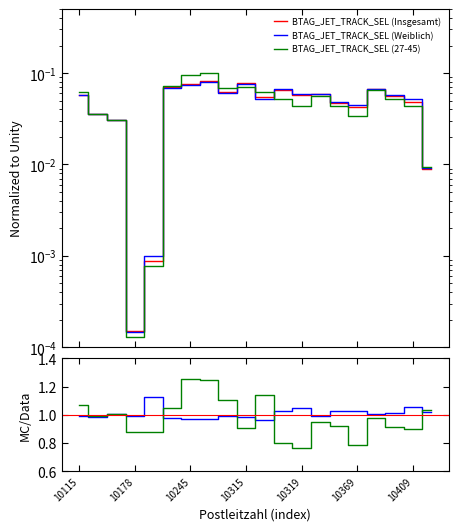

Reading right to left, transcribe all the data shown in this chart.

Insgesamt: 0.0	0.0	0.1	0.1	0.0	0.0	0.1	0.1	0.1	0.1	0.1	0.1	0.1	0.1	0.1	0.0	0.0	0.0	0.0	0.1
Weiblich: 0.0	0.1	0.1	0.1	0.0	0.0	0.1	0.1	0.1	0.1	0.1	0.1	0.1	0.1	0.1	0.0	0.0	0.0	0.0	0.1
27-45: 0.0	0.0	0.1	0.1	0.0	0.0	0.1	0.0	0.1	0.1	0.1	0.1	0.1	0.1	0.1	0.0	0.0	0.0	0.0	0.1